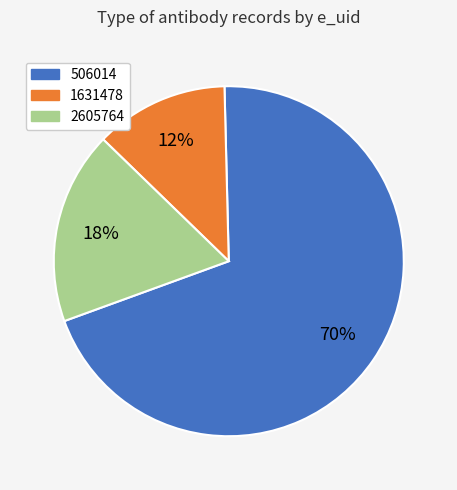

Approximately how many times larger is the value at 506014 compared to 2605764?

3.9